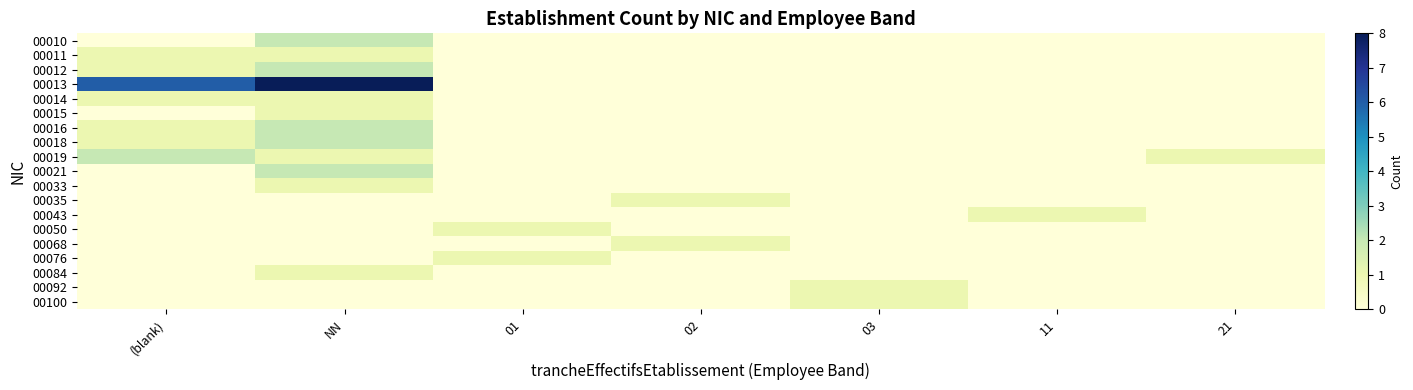

At which category is the sum across all series the highest?

NN